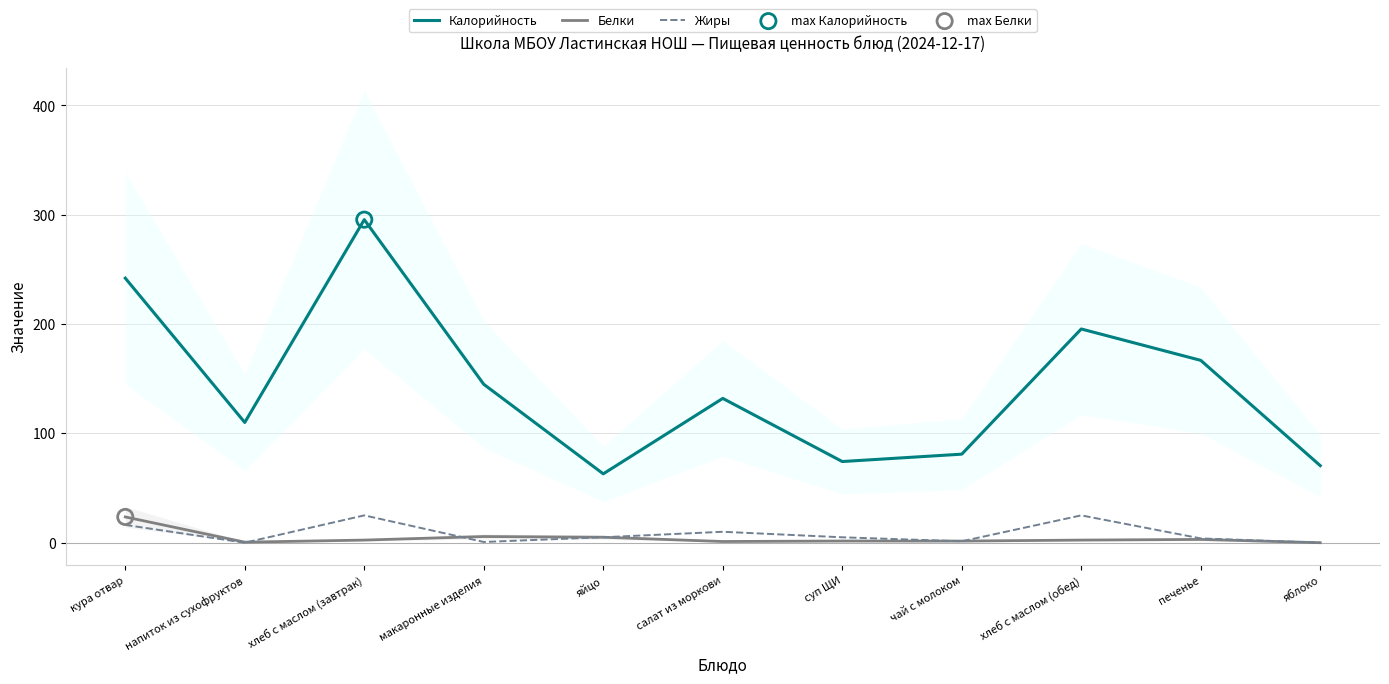

Is the value of Белки at яблоко greater than the value of Калорийность at макаронные изделия?

No